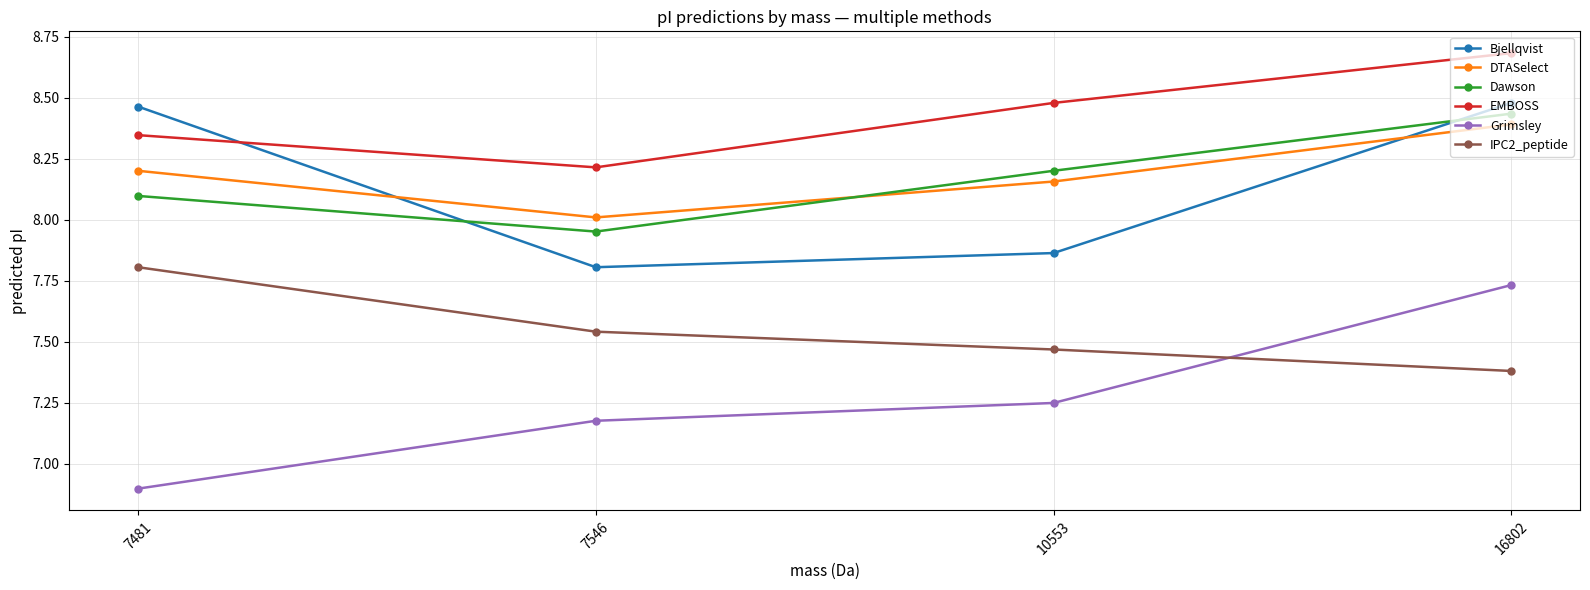

Is this an area chart (filled region under the line)?

No